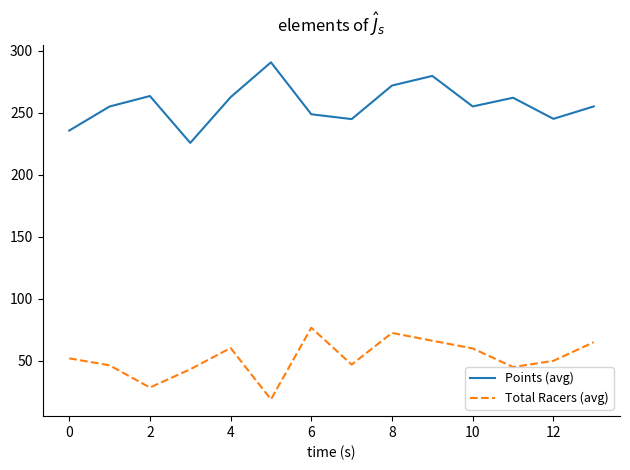

Which series has the largest total across all categories?

Points (avg)